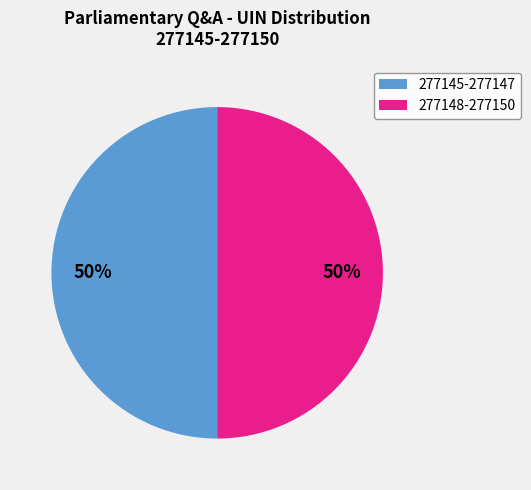

To the nearest percent, what is the average slice percentage?

50%